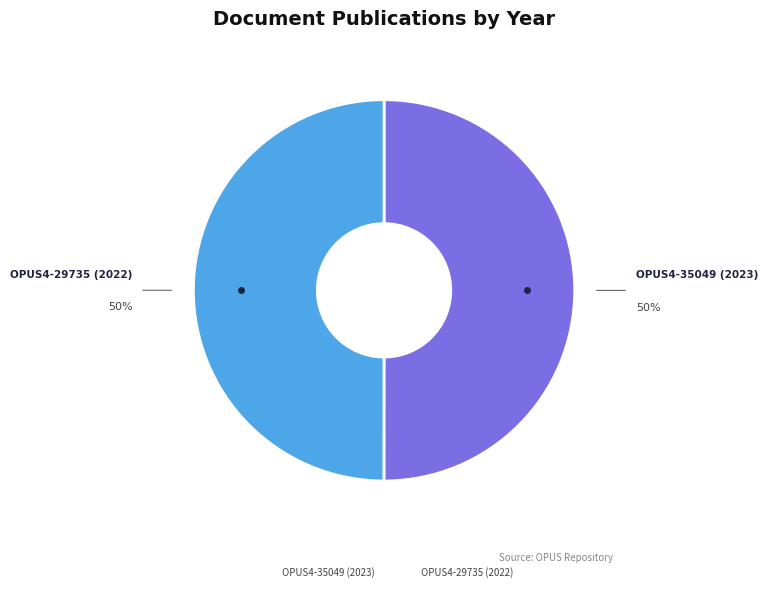

What is the ratio of the value at OPUS4-29735 (2022) to the value at OPUS4-35049 (2023)?

1.0